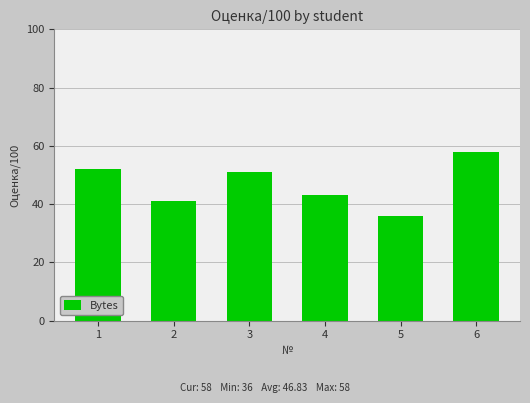

Reading left to right, extract all data points from this chart.

52	41	51	43	36	58